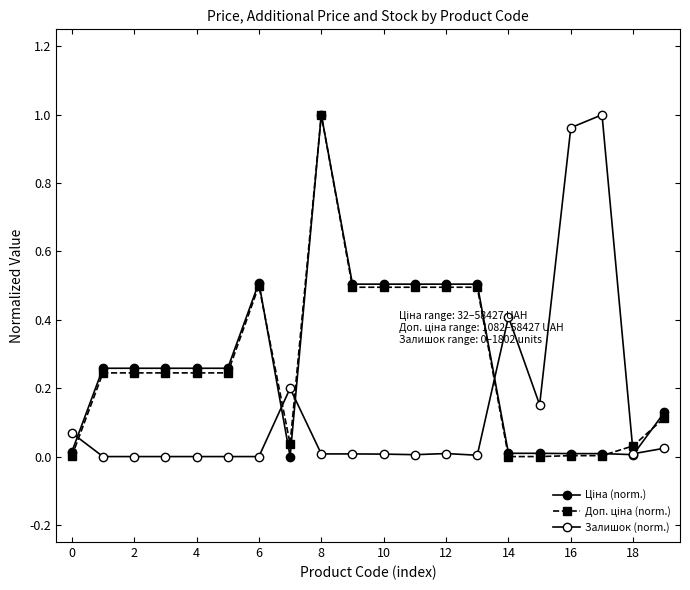

After their last crossing, which series has the higher values: Ціна (norm.) or Доп. ціна (norm.)?

Ціна (norm.)